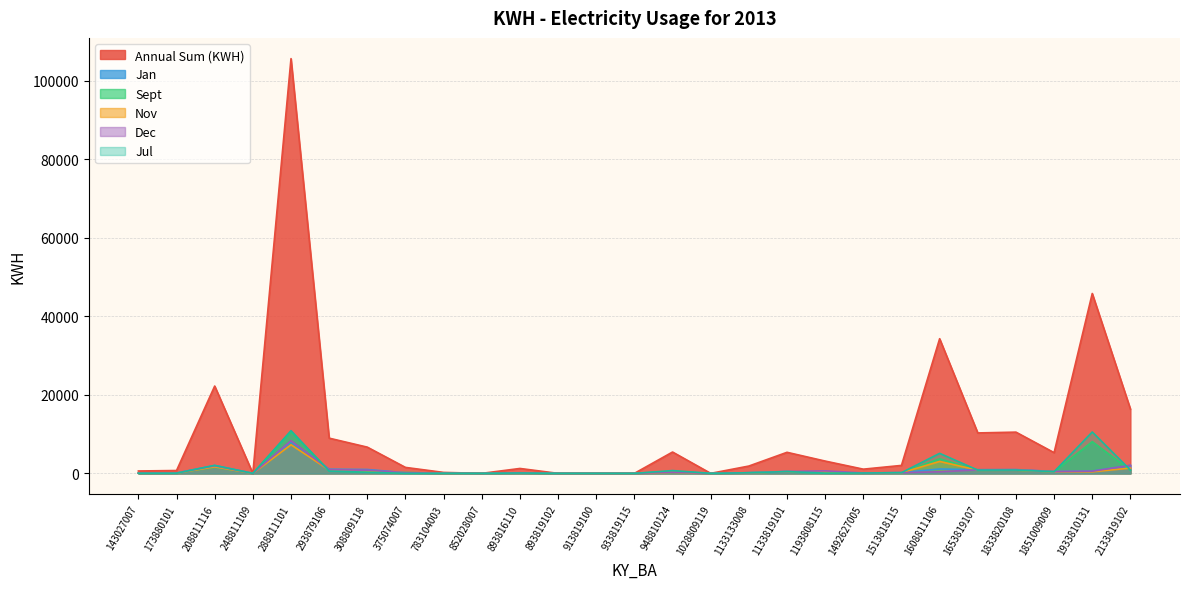

Between 893819102 and 948810124, which series saw the biggest shift?

Annual Sum (KWH)